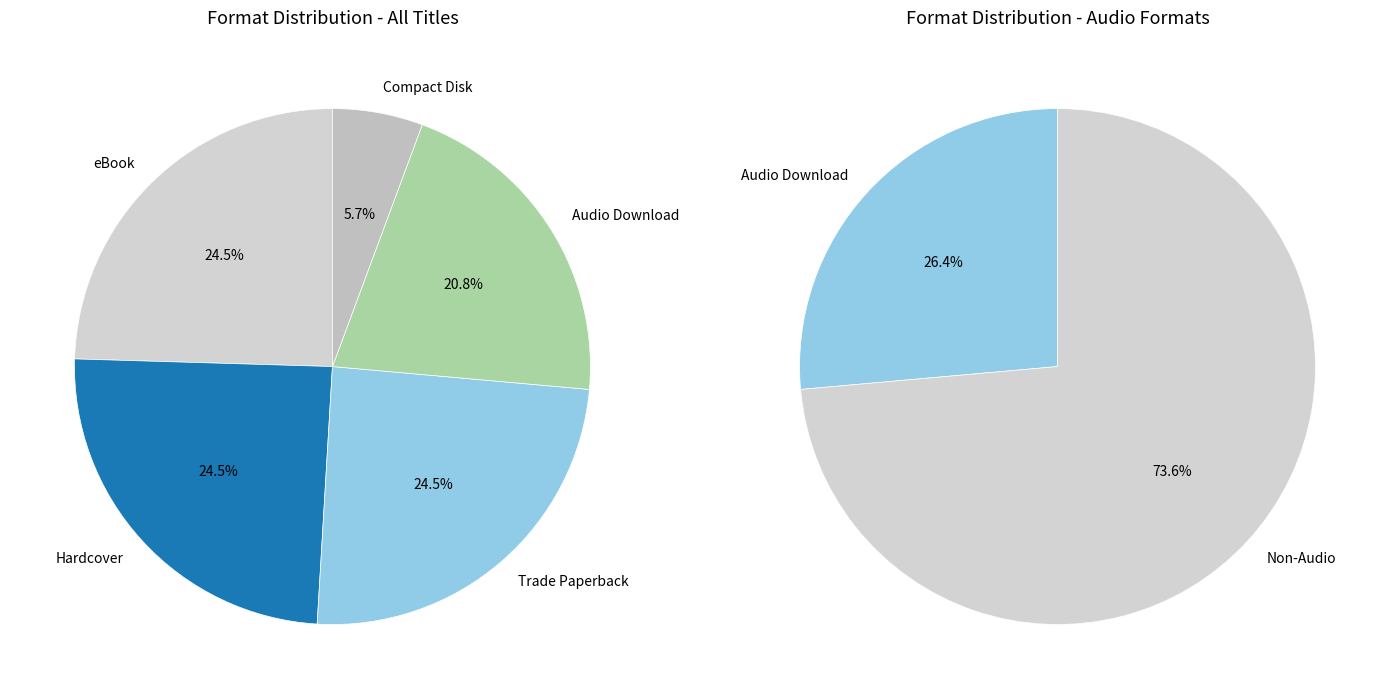

Rank the categories by value from highest to lowest.

eBook, Hardcover, Trade Paperback, Audio Download, Compact Disk